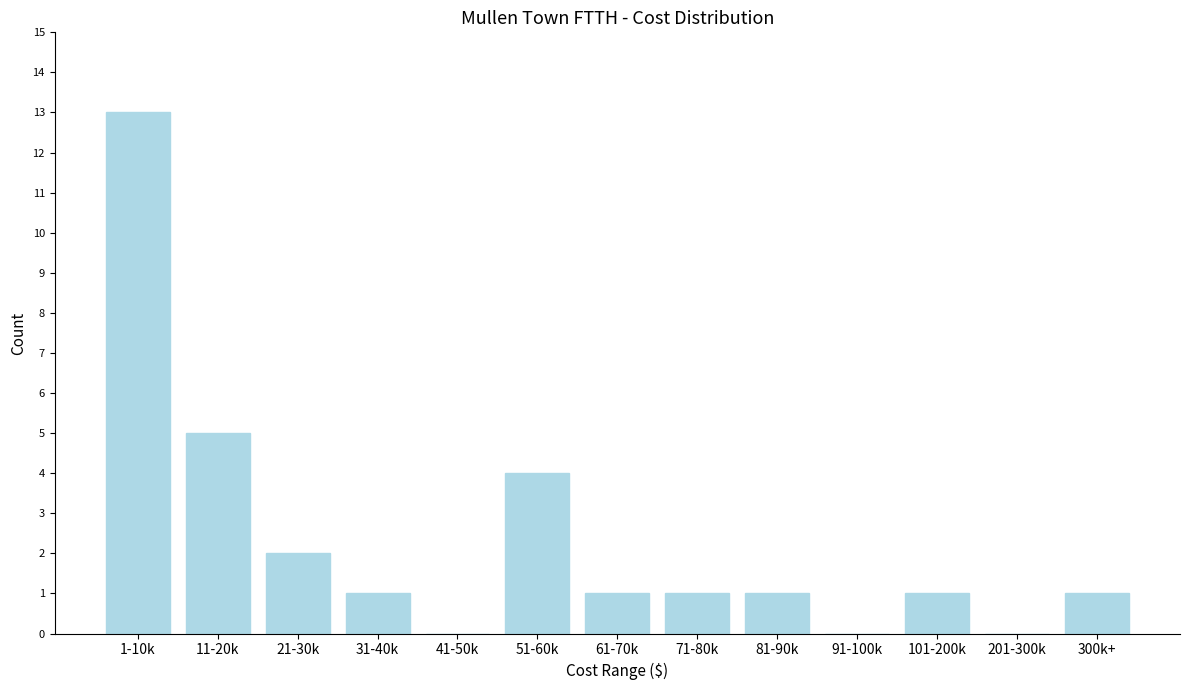

Reading right to left, transcribe all the data shown in this chart.

300k+=1	201-300k=0	101-200k=1	91-100k=0	81-90k=1	71-80k=1	61-70k=1	51-60k=4	41-50k=0	31-40k=1	21-30k=2	11-20k=5	1-10k=13